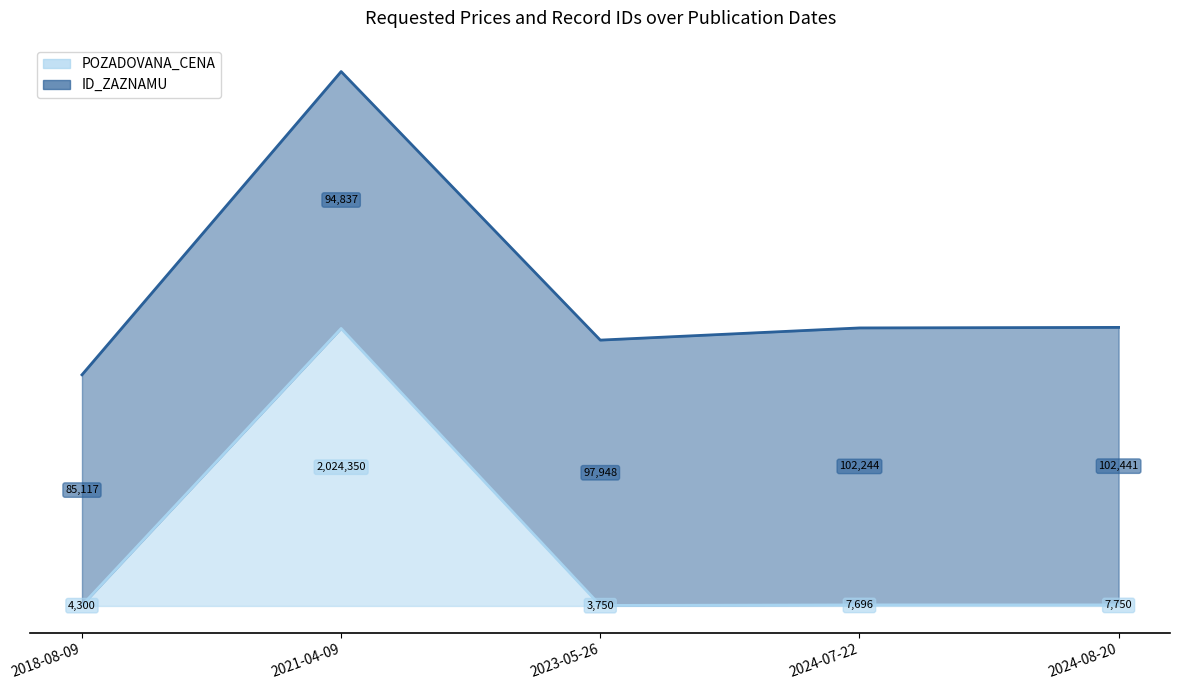

What is the change in value from 2021-04-09 to 2024-07-22?

-1.0